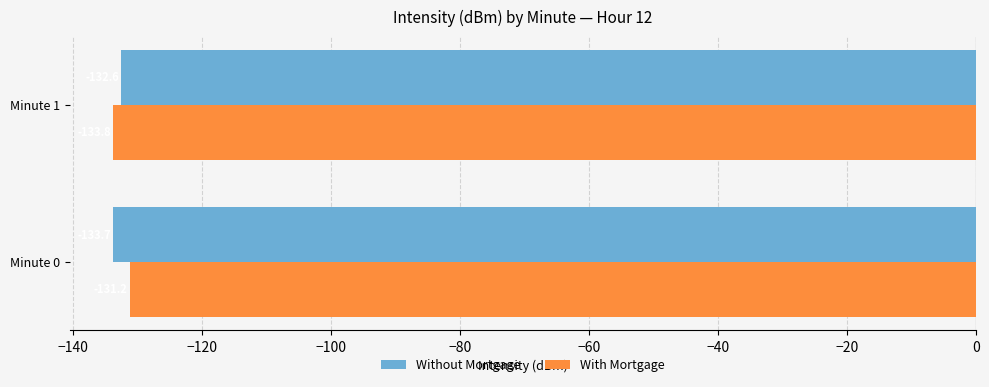

Rank the series at Minute 1 from lowest to highest value.

With Mortgage, Without Mortgage